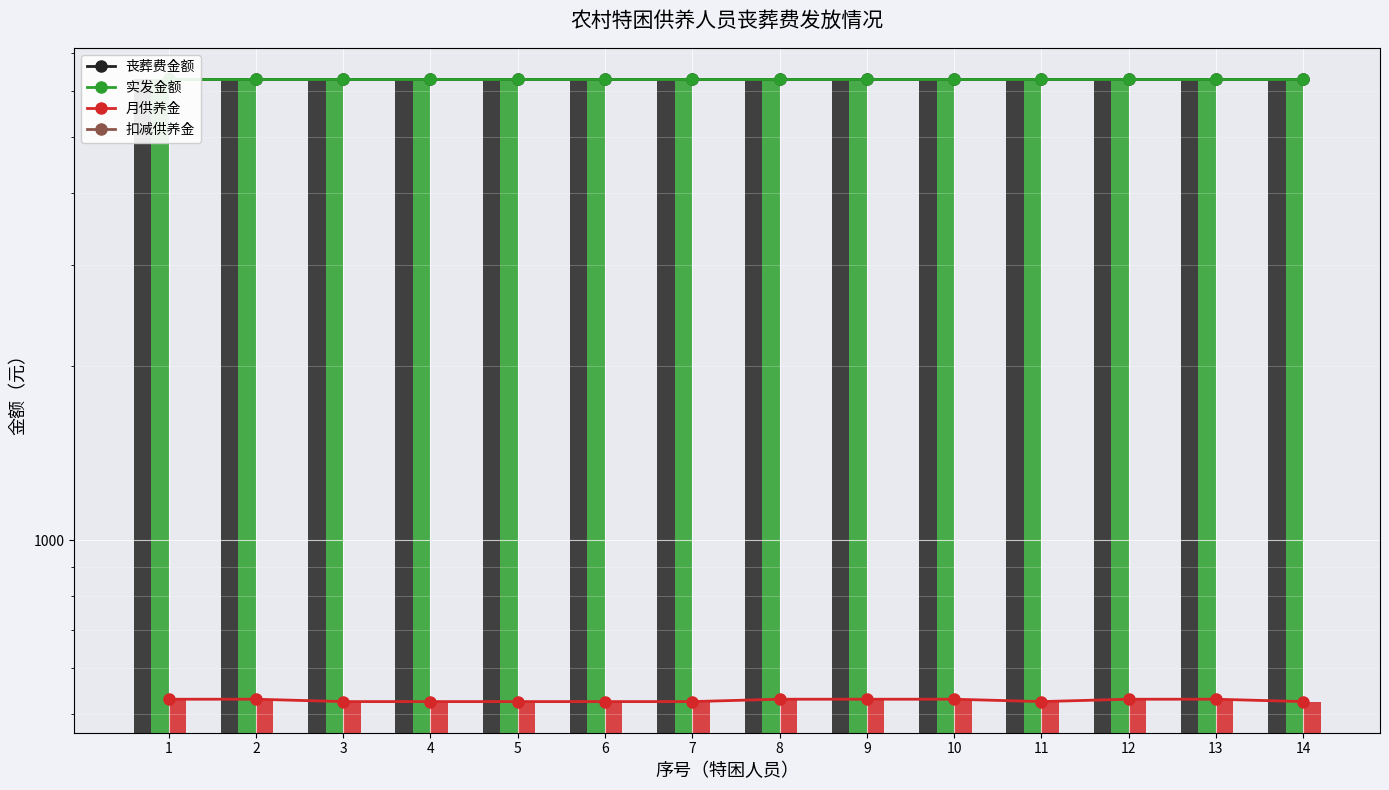

Which category has the lowest value across all series?

1